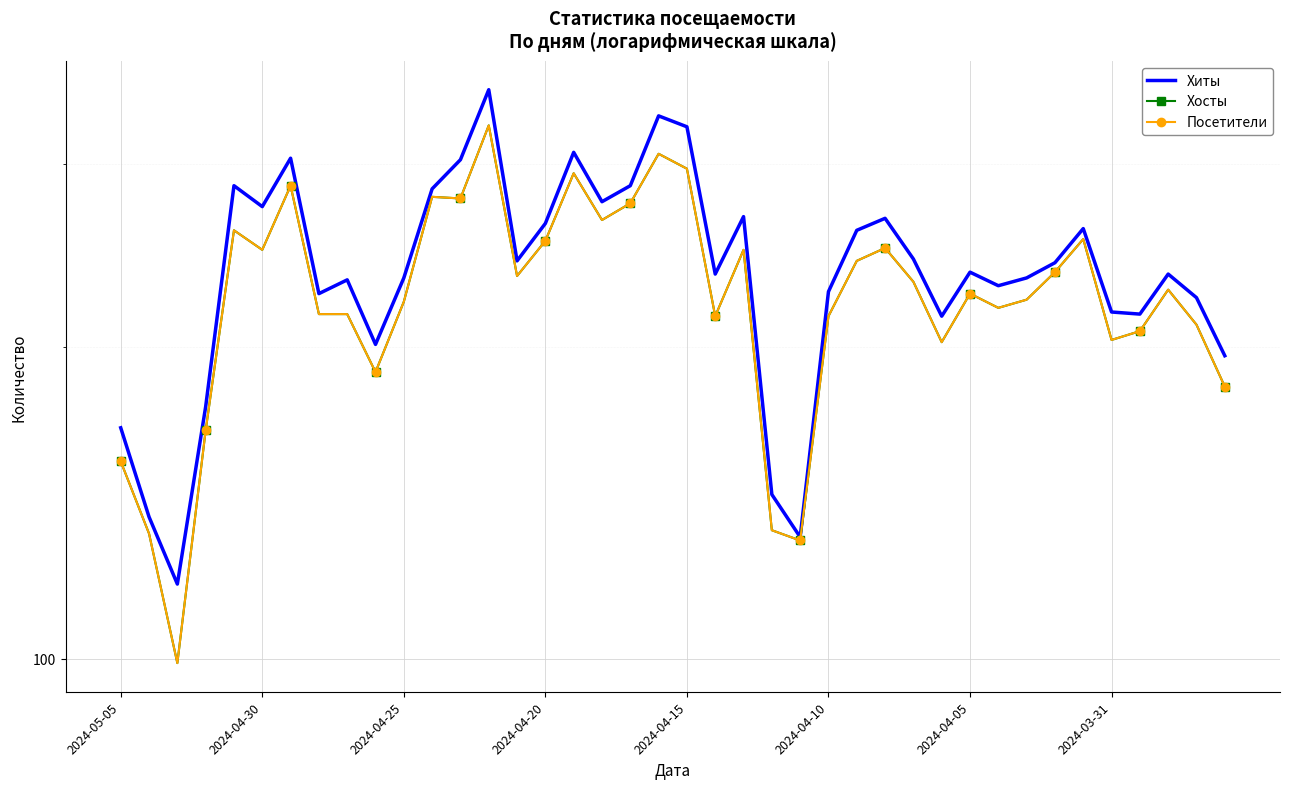

Where does the Хосты series first go above 227?

2024-04-15